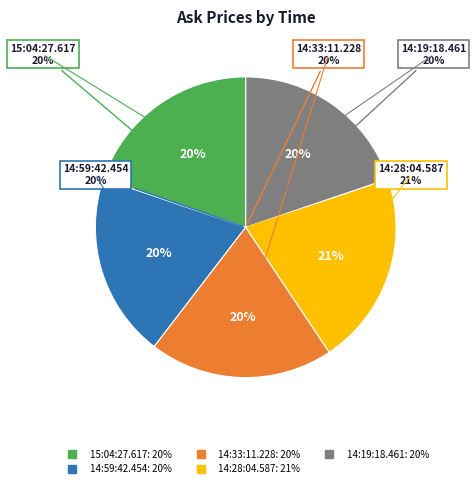

To the nearest percent, what percentage of the pie is 14:59:42.454?

20%